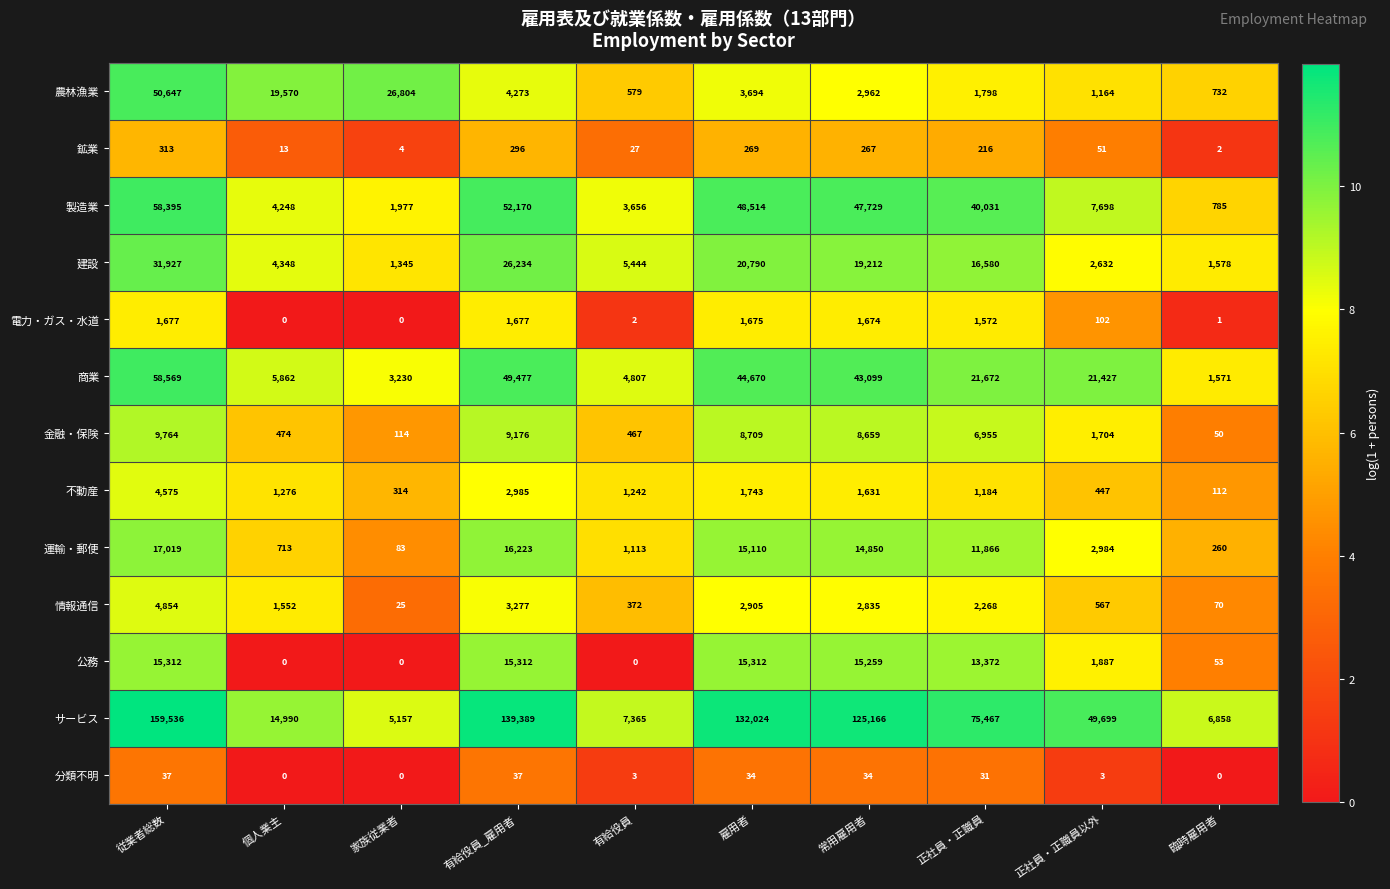

Rank the categories by 鉱業 value from highest to lowest.

従業者総数, 有給役員_雇用者, 雇用者, 常用雇用者, 正社員・正職員, 正社員・正職員以外, 有給役員, 個人業主, 家族従業者, 臨時雇用者